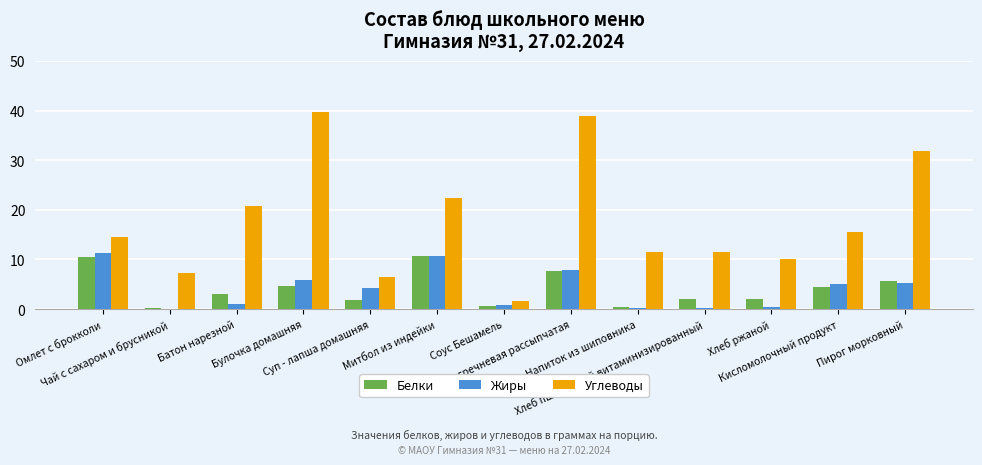

Which series has the largest total across all categories?

Углеводы